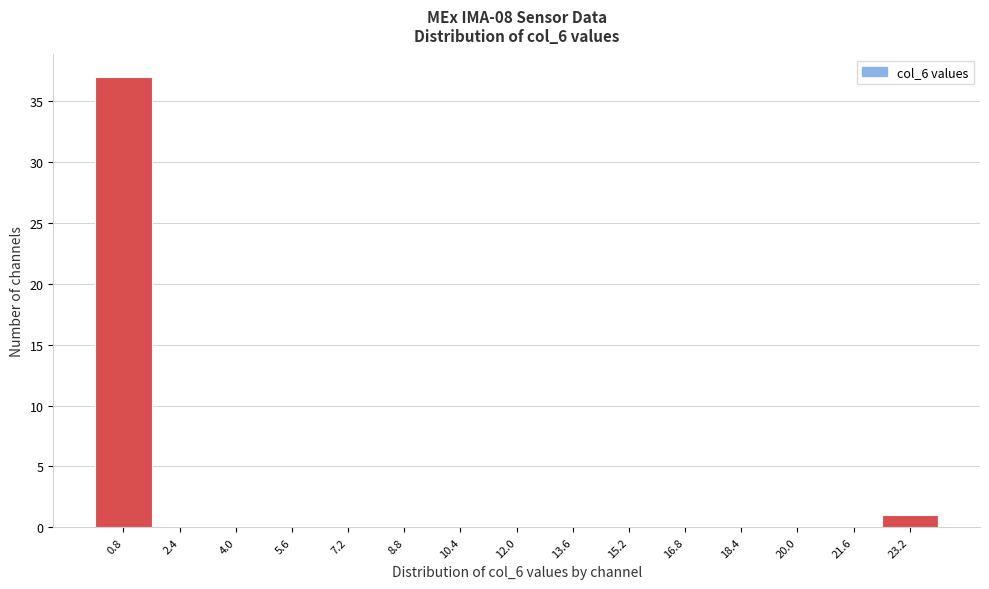

Over which range of the x-axis is the bar tallest?

0.0 to 1.6